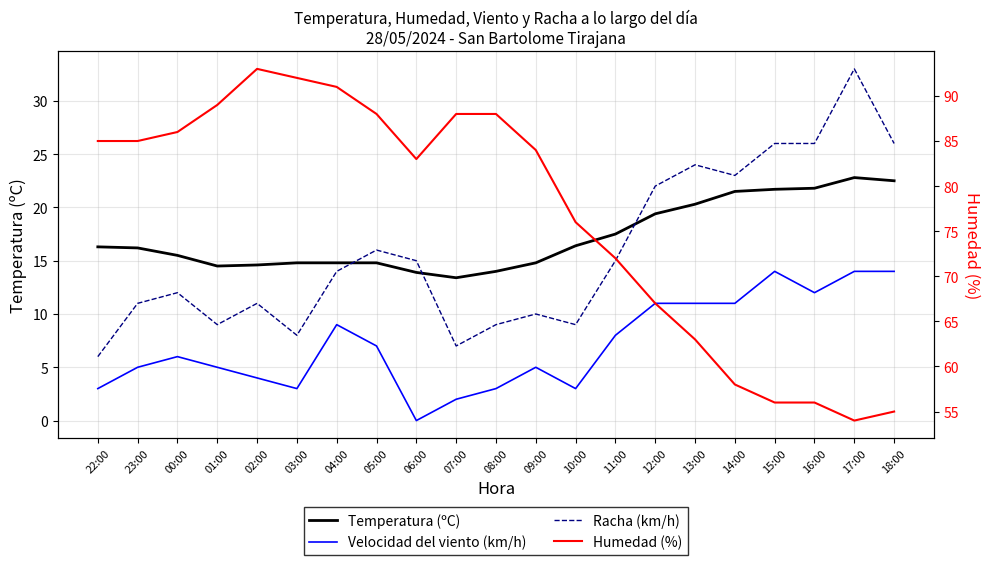

What are all the series names shown in the legend?

Temperatura (ºC), Velocidad del viento (km/h), Racha (km/h), Humedad (%)